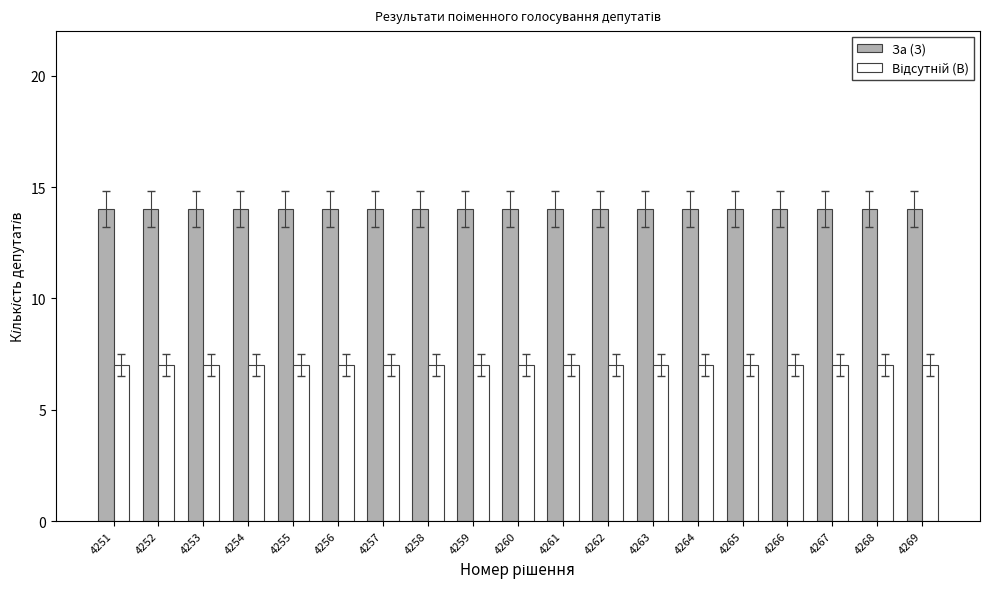

What is the lowest value of the За (З) series?

14